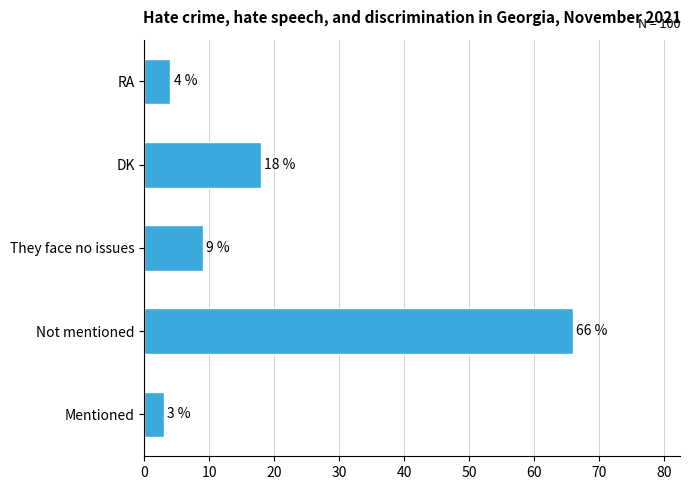

Does the chart contain any negative values?

No